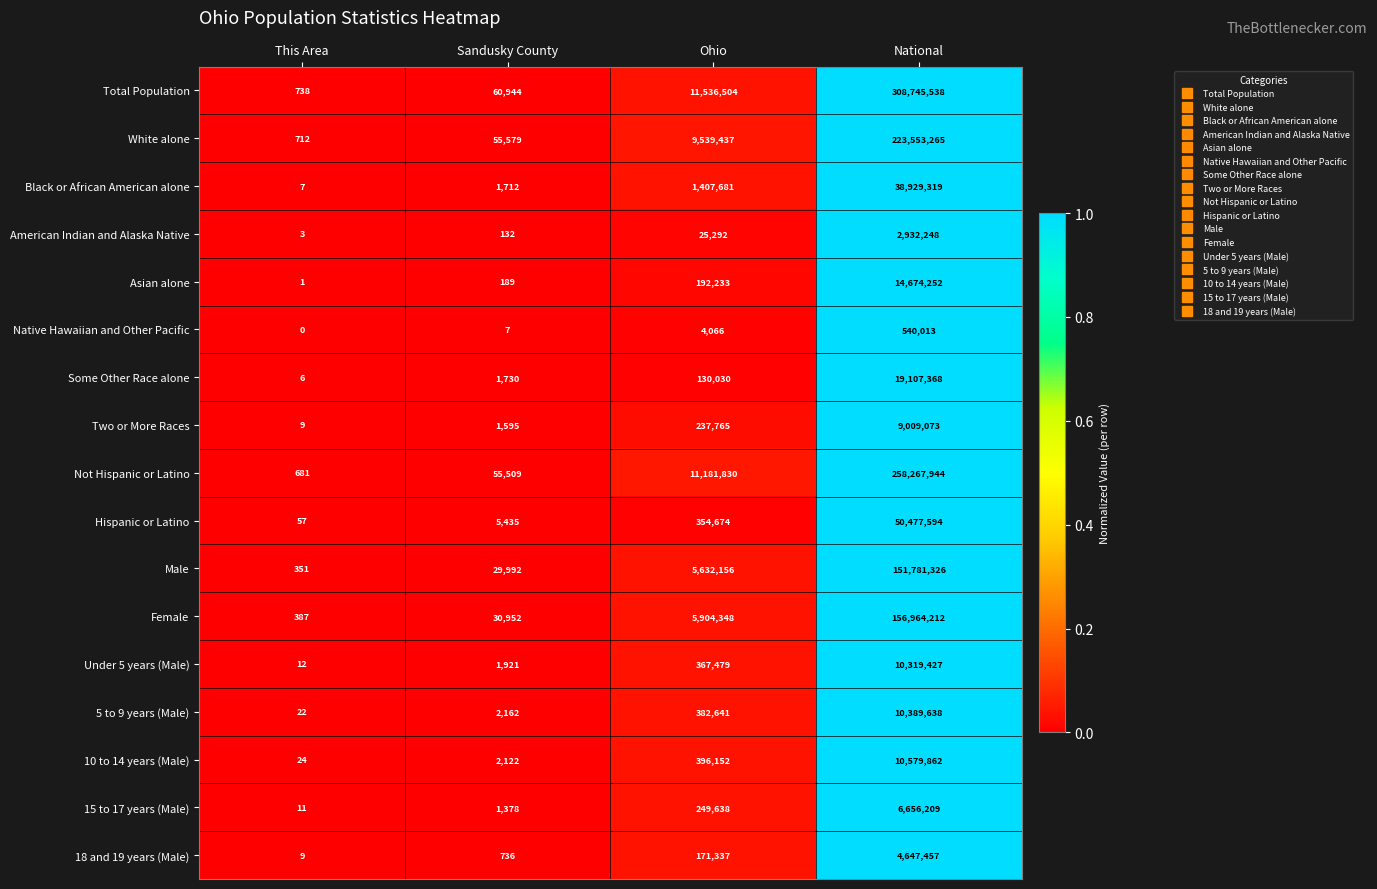

Which series has the largest range (max minus min)?

Total Population